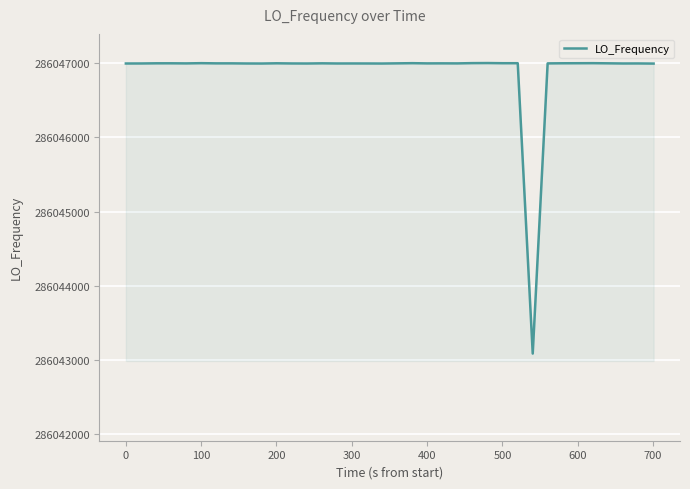

What is the maximum value shown in the chart?

286047004.3